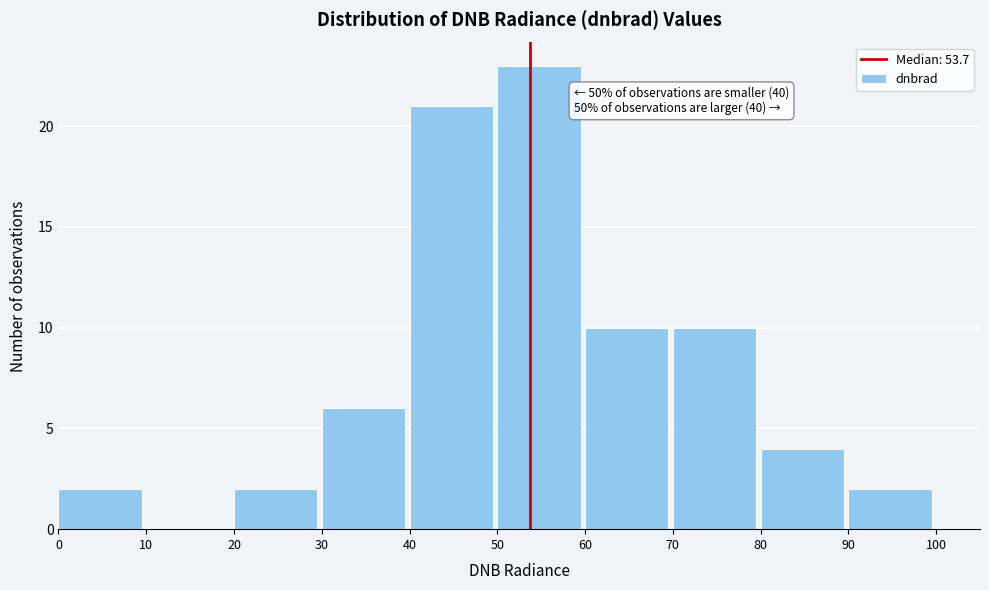

Which range on the x-axis has the tallest bar?

50 to 60